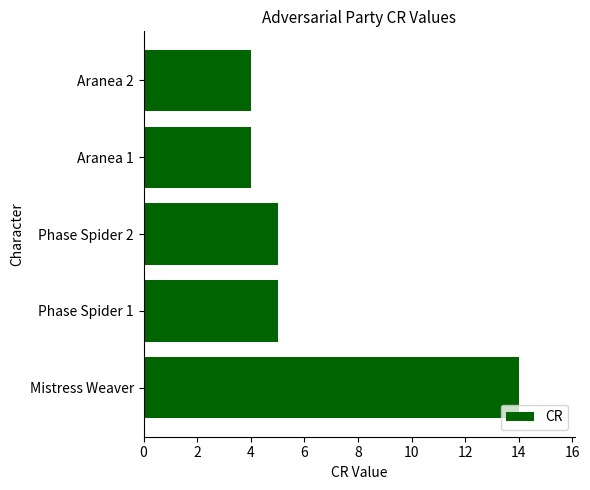

True or false: the data shows 8 at Phase Spider 1.

False